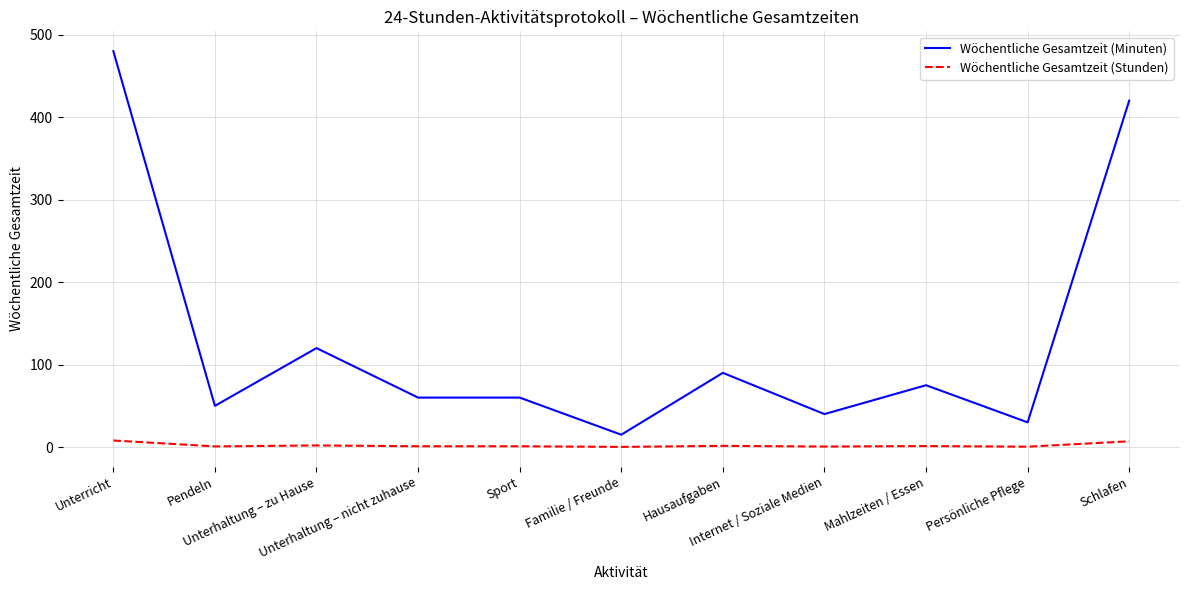

True or false: Wöchentliche Gesamtzeit (Stunden) has a value of 0.5 at Persönliche Pflege.

True